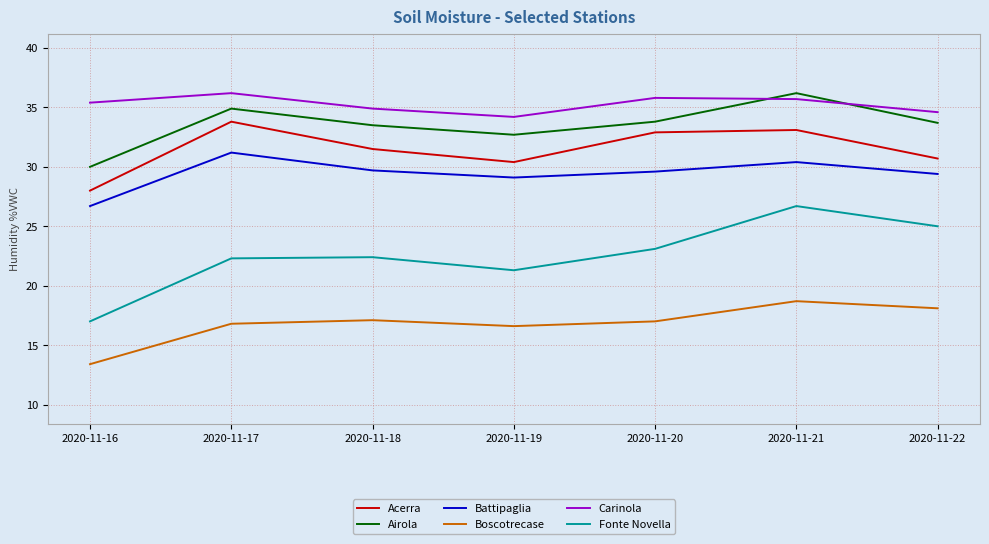

In Acerra, how many points are lower than both neighbors (excluding endpoints)?

1